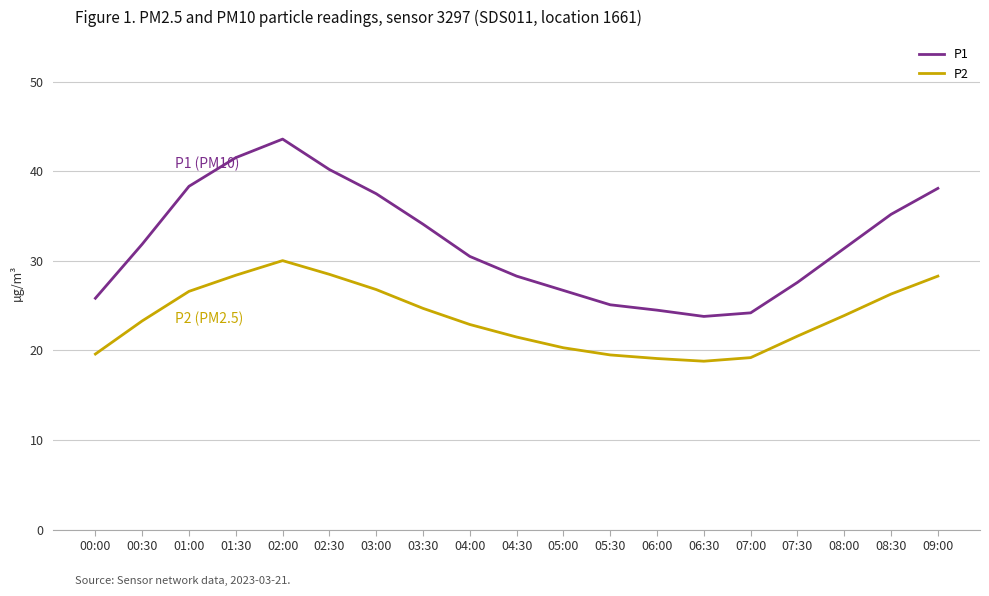

The P1 series shows 14.0 at 05:30. True or false?

False